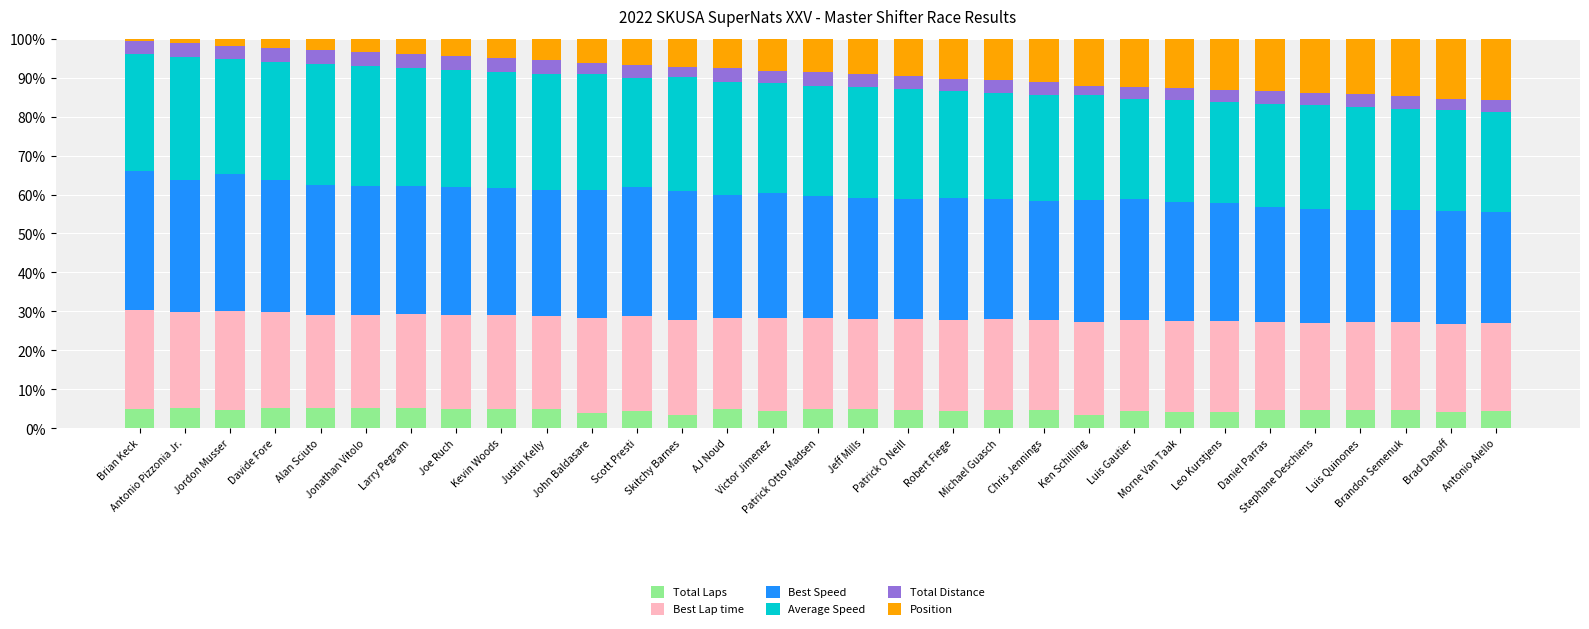

Where does the Total Laps series first go above 4?

Brian Keck